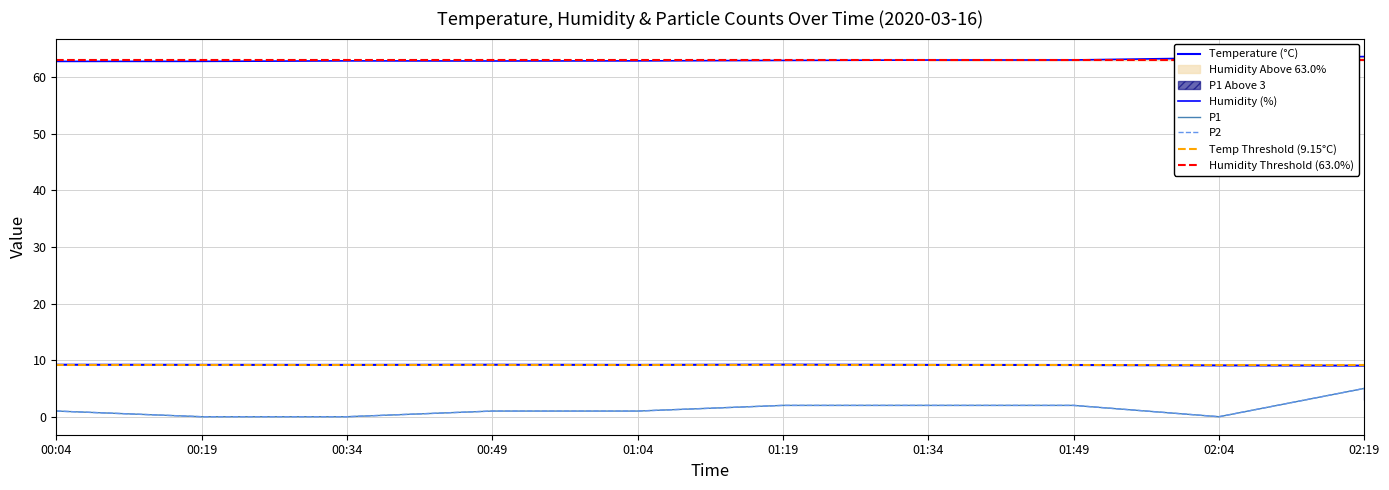

Which series has the widest spread of values?

P1